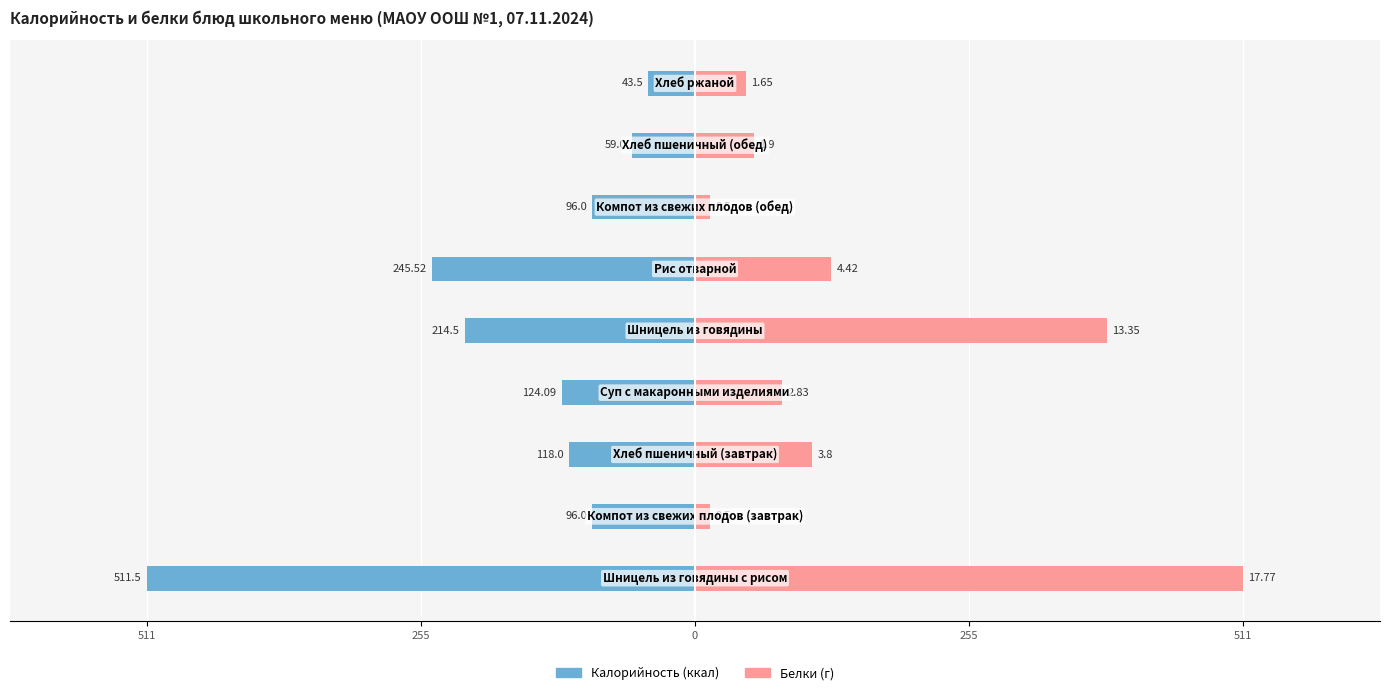

How many series are shown in this chart?

2